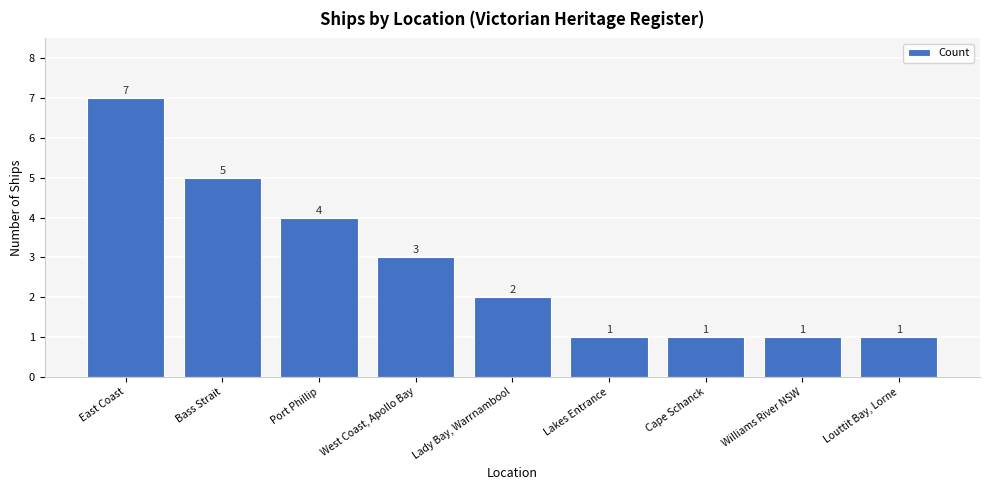

What is the ratio of the value at West Coast, Apollo Bay to the value at Lakes Entrance?

3.0